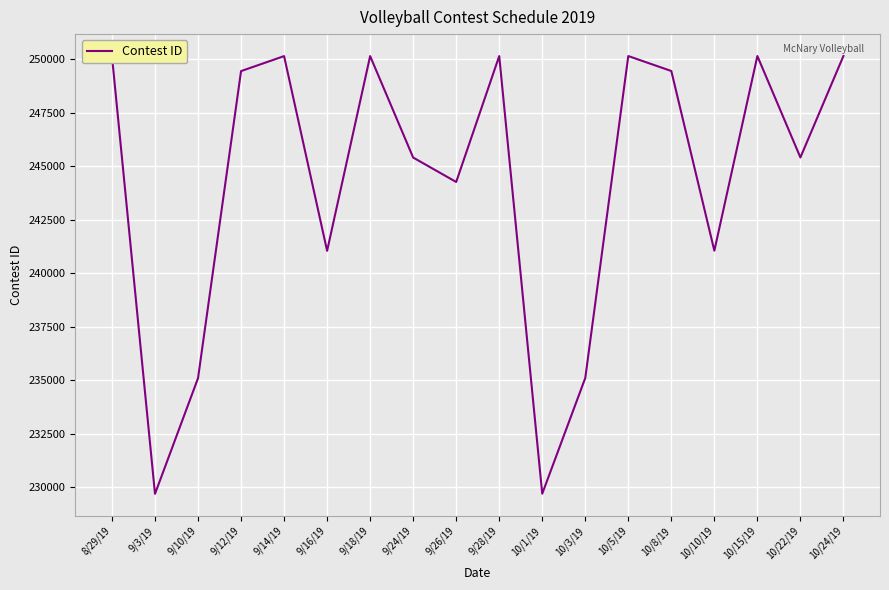

What is the change in value from 9/16/19 to 9/28/19?

+9096